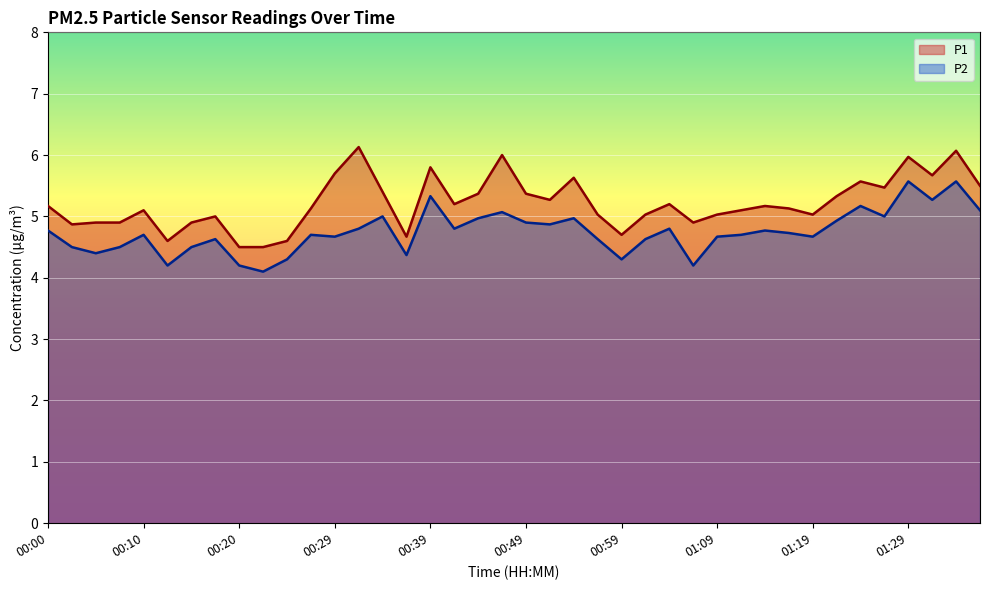

What is the value of the P1 point at the 1st from the left?

5.2